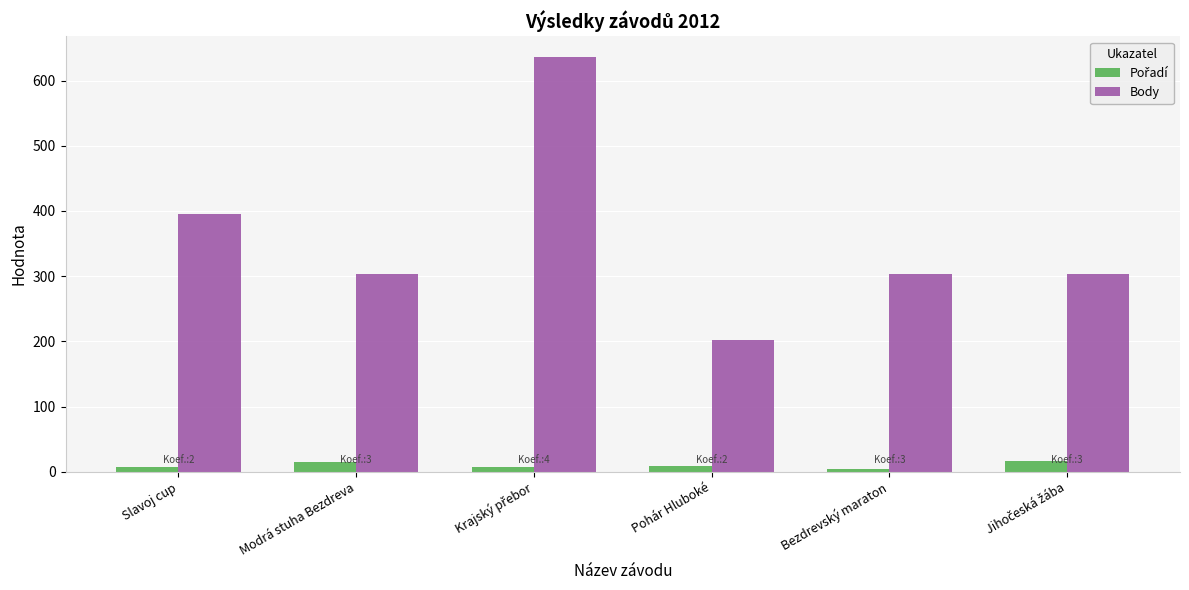

Which series has the widest spread of values?

Body